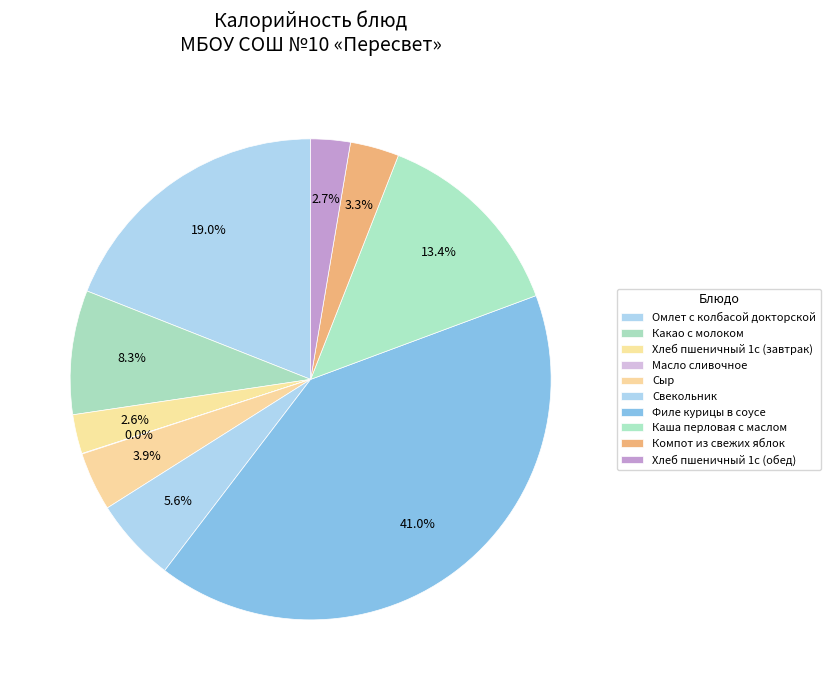

How many slices are in this pie chart?

10